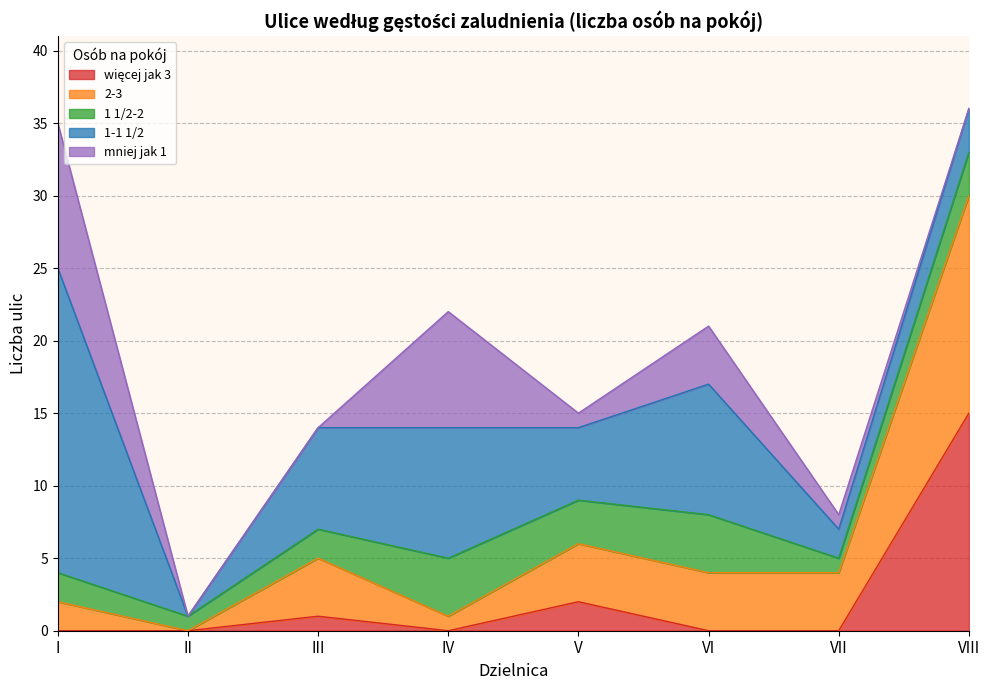

True or false: 2-3 has more than 2 points higher than both neighbors.

False